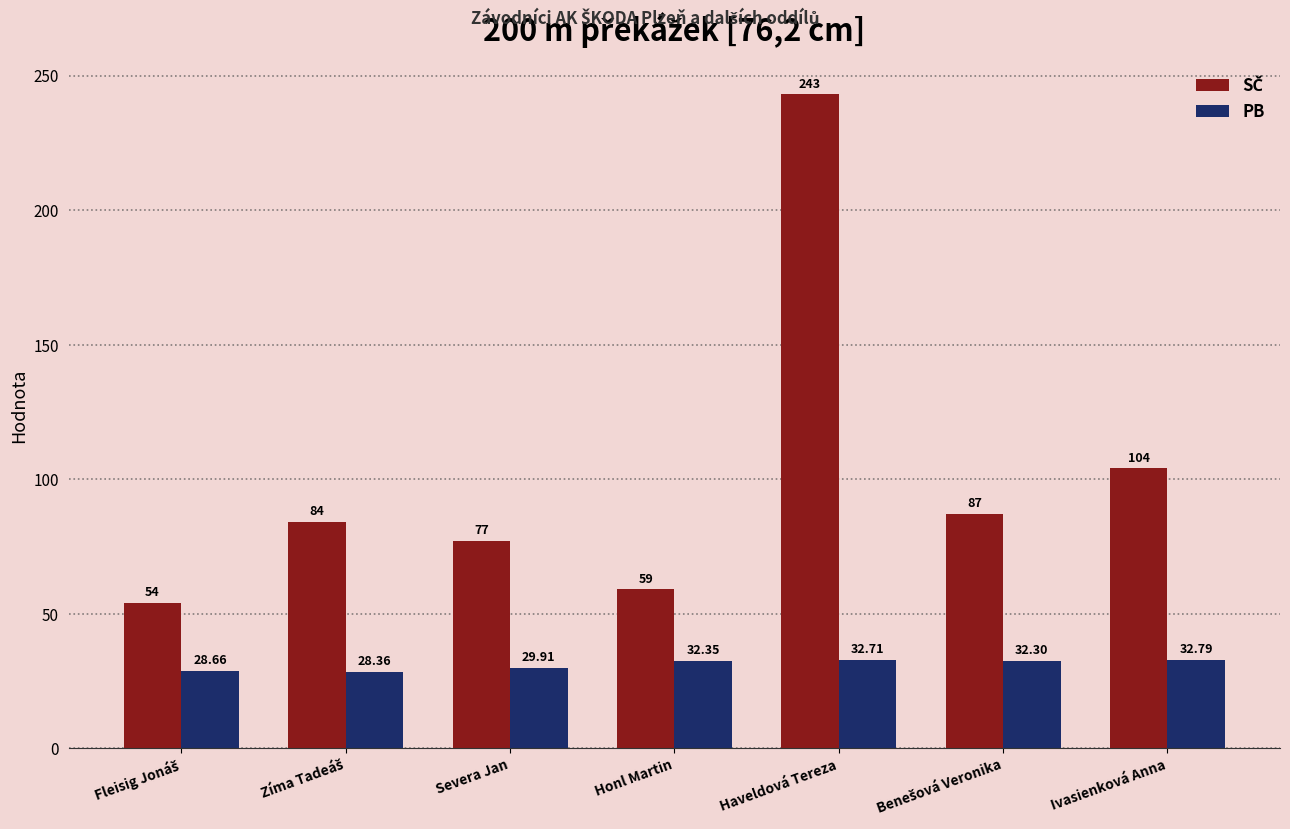

Which category has the highest value across all series?

Haveldová Tereza